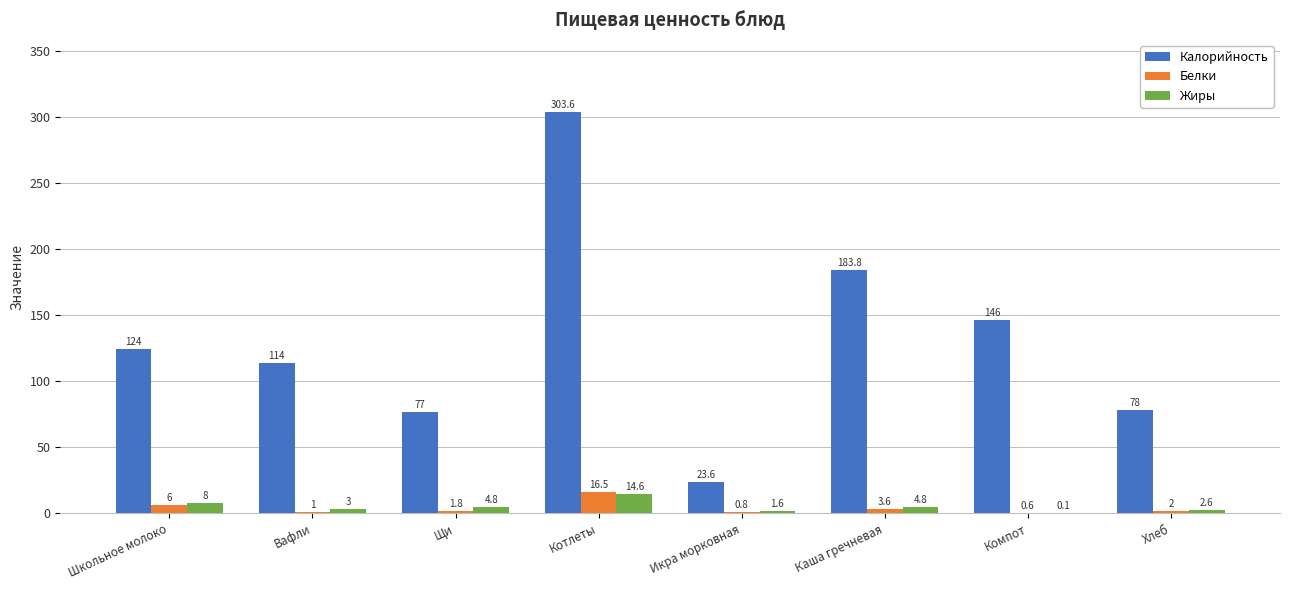

What is the greatest value displayed?

303.6